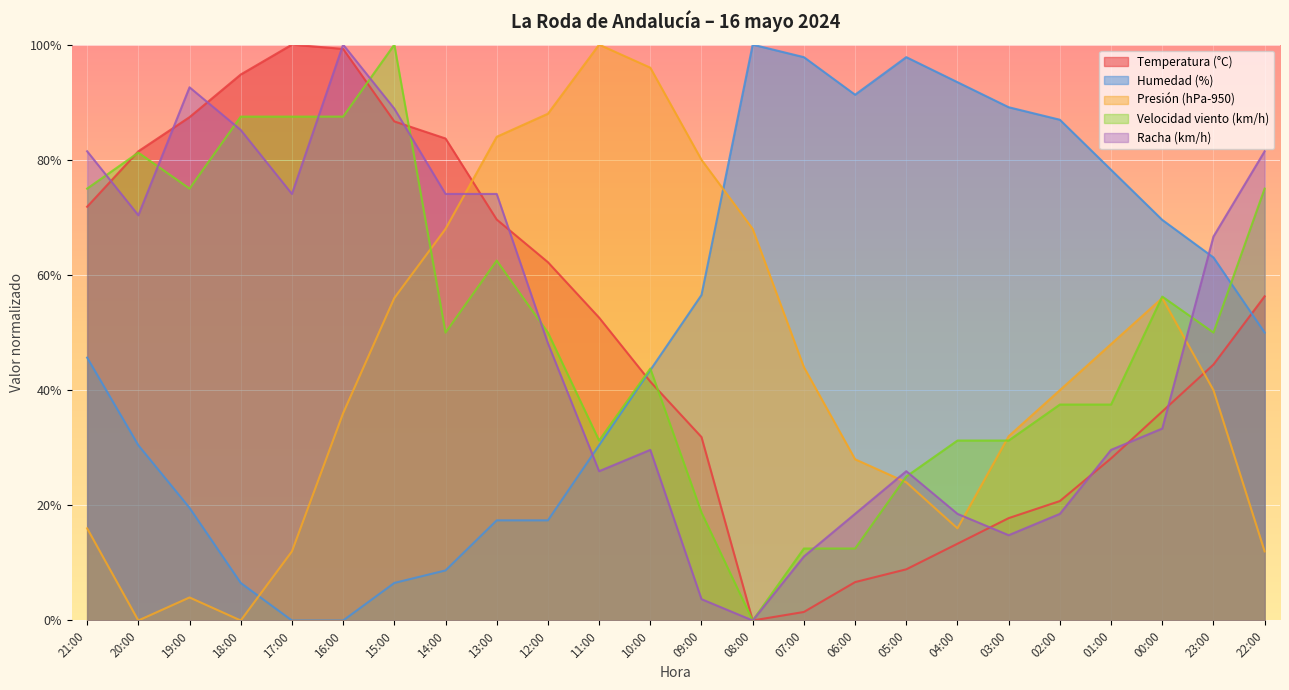

What is the approximate value of Velocidad viento (km/h) at 12:00?

50.0